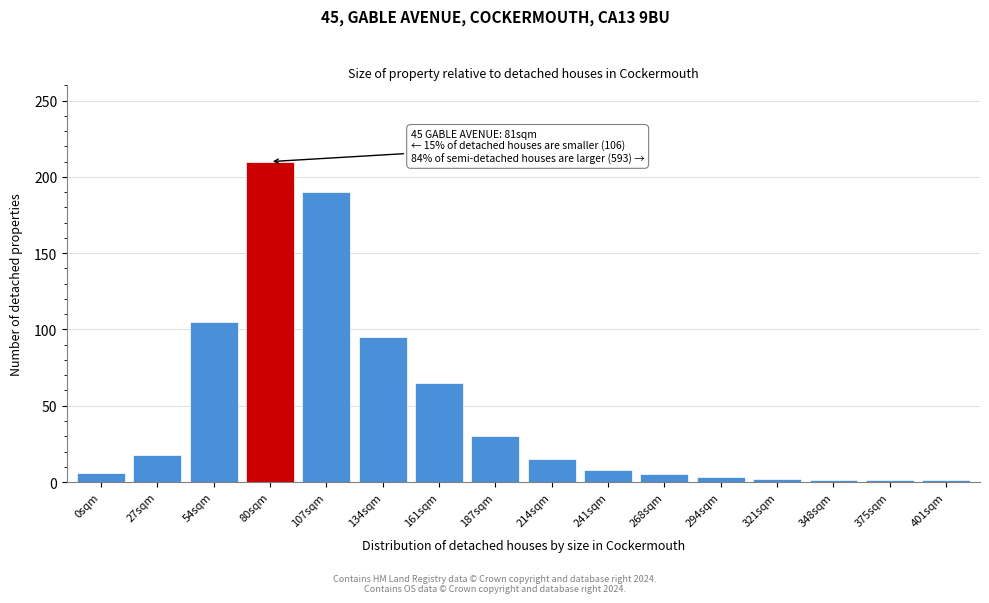

What is the label of the 16th bar from the left?

401sqm